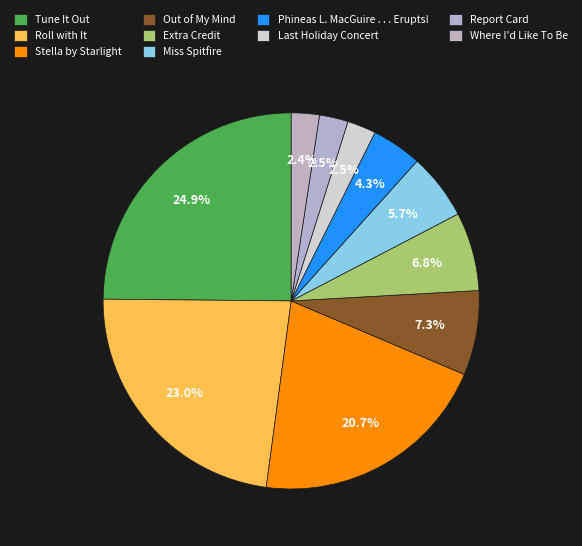

How many slices are in this pie chart?

10